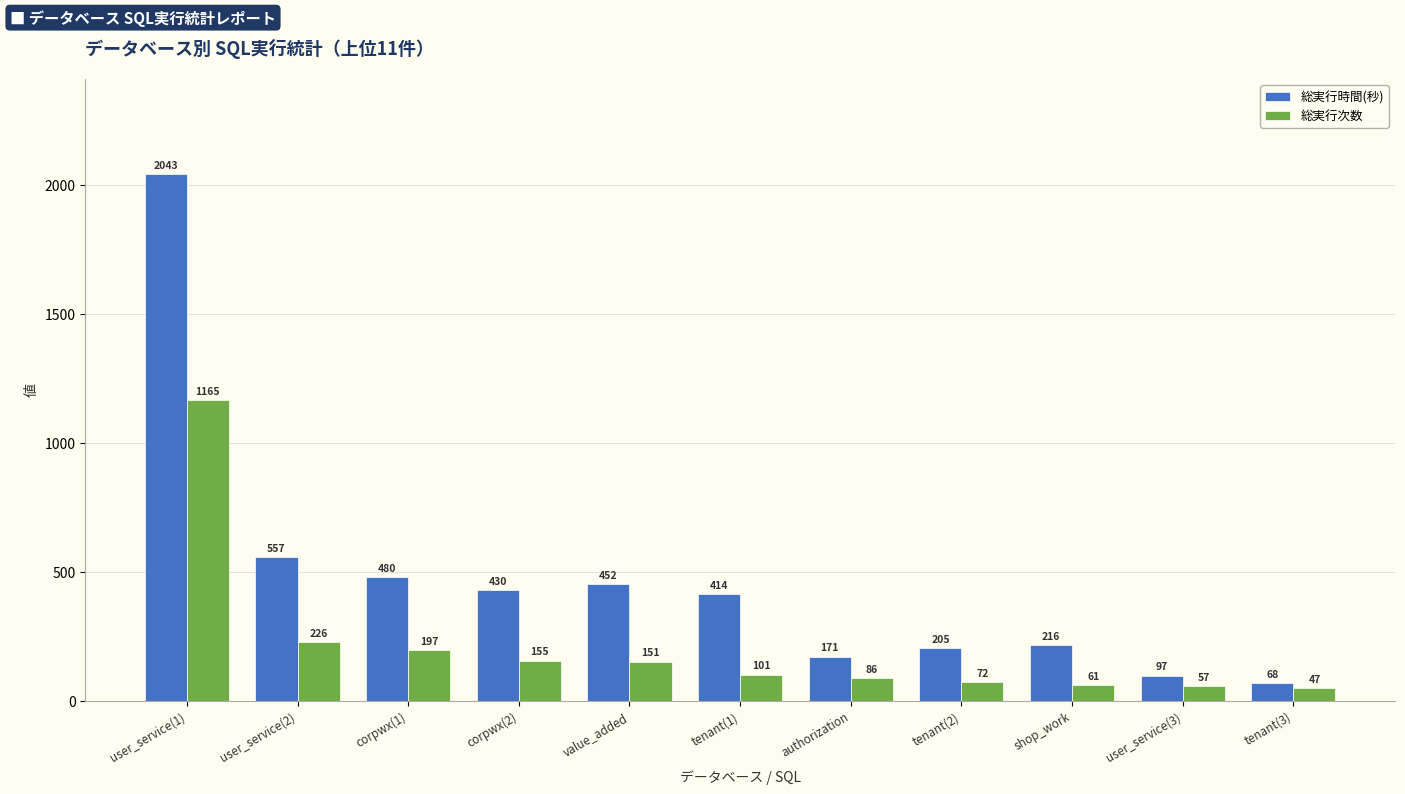

What is the label of the 8th bar from the left?

tenant(2)